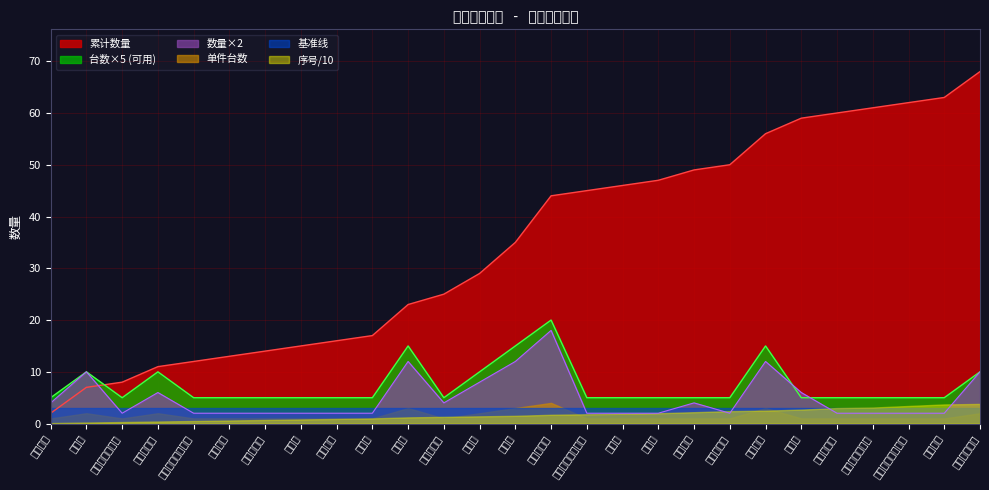

Is the value of 累计数量 at 土豆去皮机 greater than the value of 数量 at 双眼水槽?

Yes